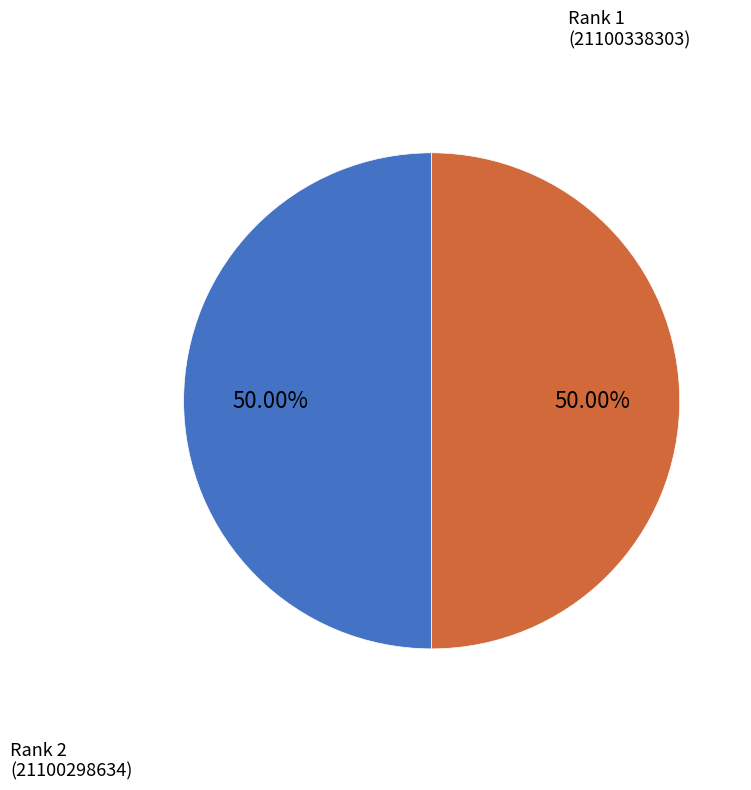

Count the number of slices in the pie.

2